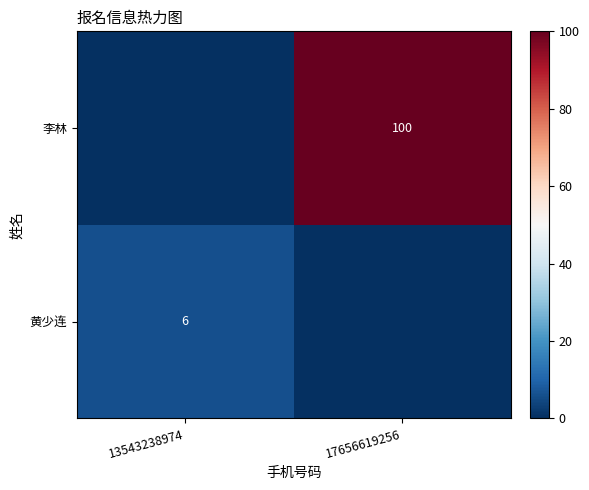

The 黄少连 series shows 11 at 13543238974. True or false?

False